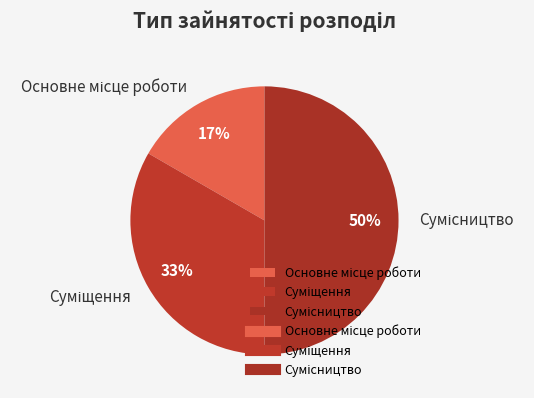

To the nearest percent, what is the average slice percentage?

33%